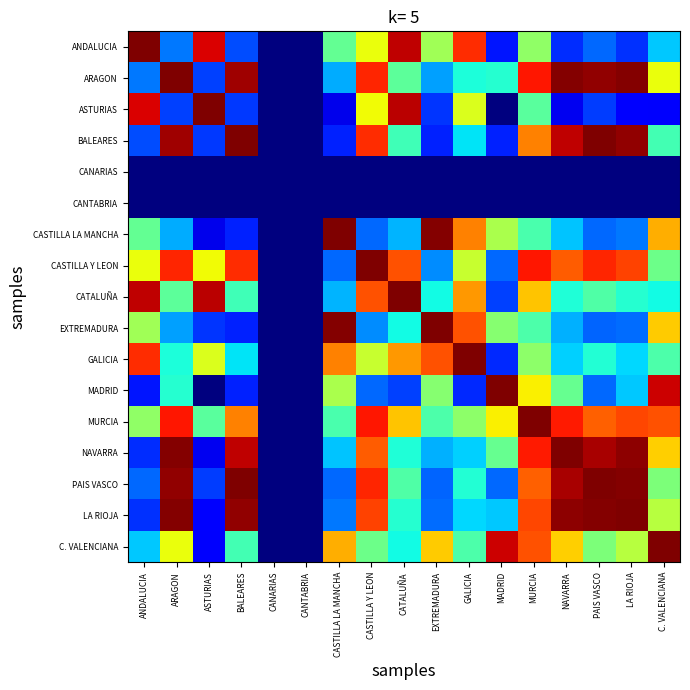

Which has a higher value, CASTILLA Y LEON or CANTABRIA?

CASTILLA Y LEON